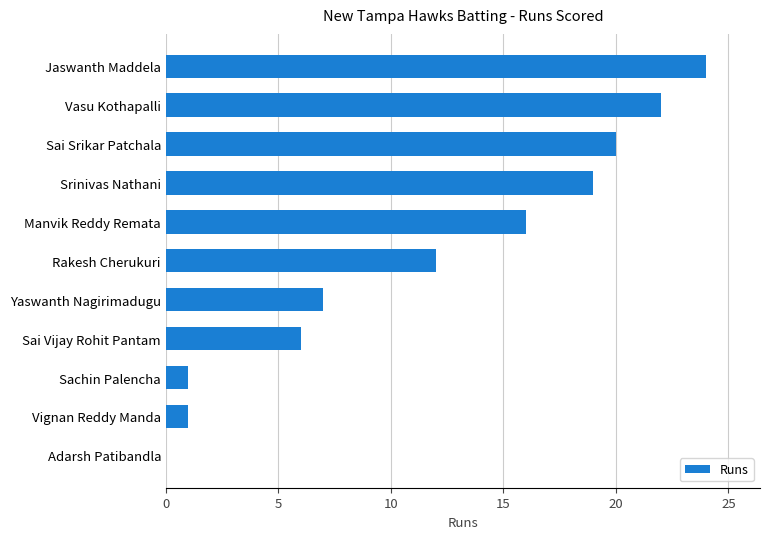

The chart shows a value of 4 at Rakesh Cherukuri. True or false?

False